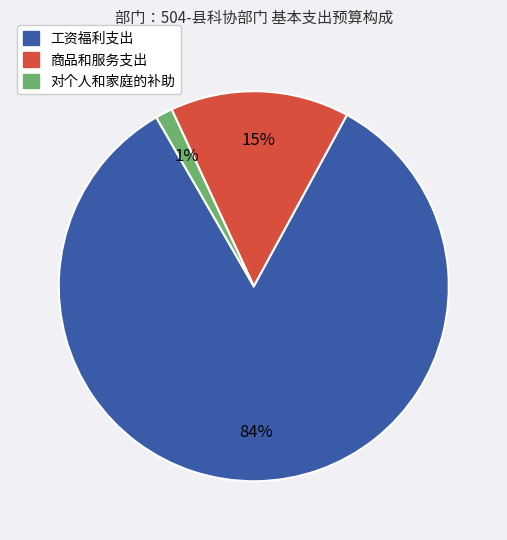

To the nearest percent, what is the combined percentage of 工资福利支出 and 商品和服务支出?

99%